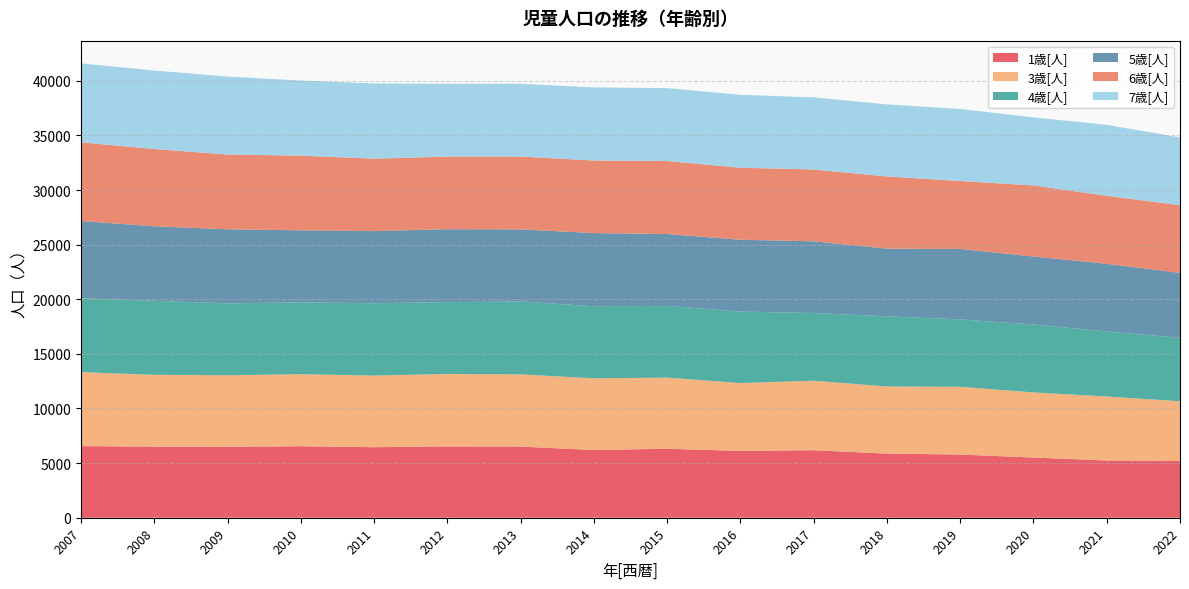

Reading right to left, transcribe all the data shown in this chart.

1歳[人]: 5196	5244	5508	5786	5869	6181	6116	6316	6197	6512	6531	6457	6545	6496	6508	6557
3歳[人]: 5468	5854	5962	6200	6147	6362	6214	6510	6567	6608	6633	6556	6593	6546	6576	6765
4歳[人]: 5810	5950	6222	6171	6426	6201	6540	6571	6597	6682	6573	6624	6581	6582	6773	6772
5歳[人]: 5941	6204	6225	6454	6193	6564	6580	6578	6699	6595	6682	6604	6592	6781	6822	7068
6歳[人]: 6199	6220	6501	6216	6607	6574	6593	6682	6642	6667	6644	6629	6838	6847	7076	7207
7歳[人]: 6205	6496	6234	6597	6598	6602	6679	6674	6692	6667	6661	6886	6875	7138	7187	7226